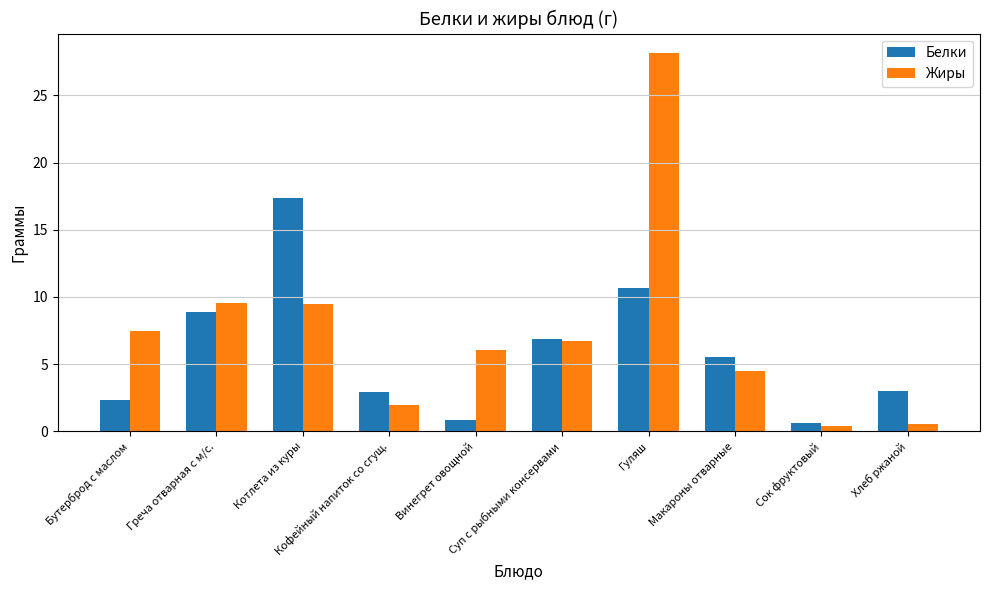

How many data points does each series have?

10